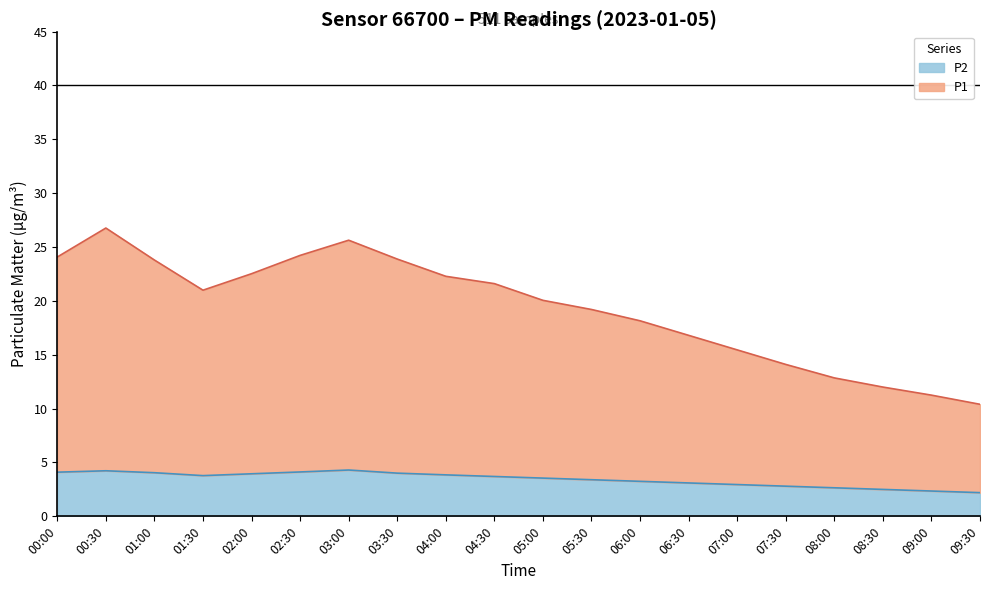

What position from the right is 06:30?

7